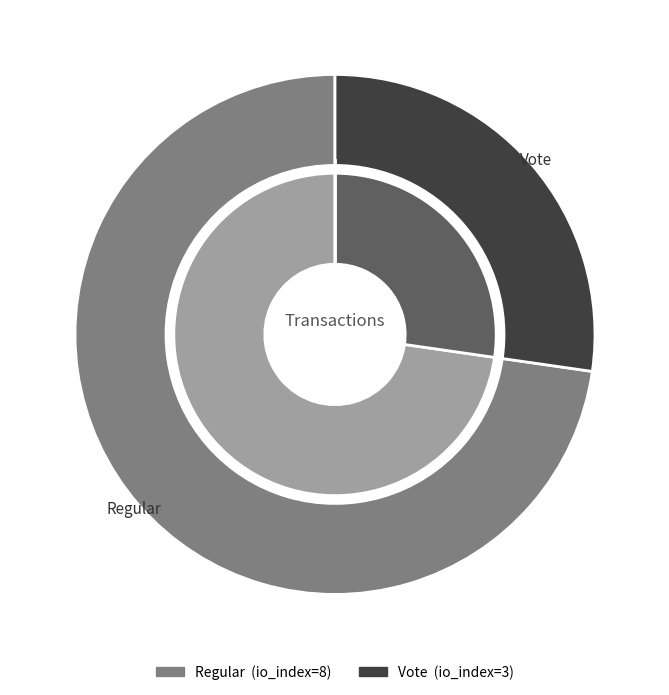

Is Regular (io_index=8) the majority of the pie?

Yes